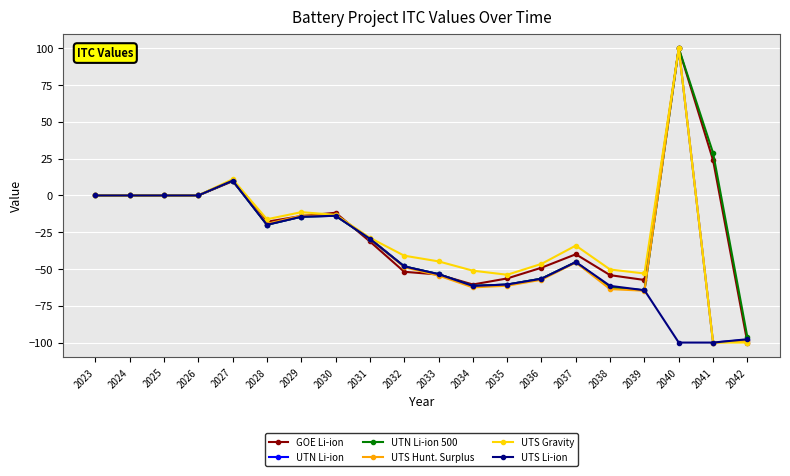

The value of UTN Li-ion at 2039 is -86.5. True or false?

False